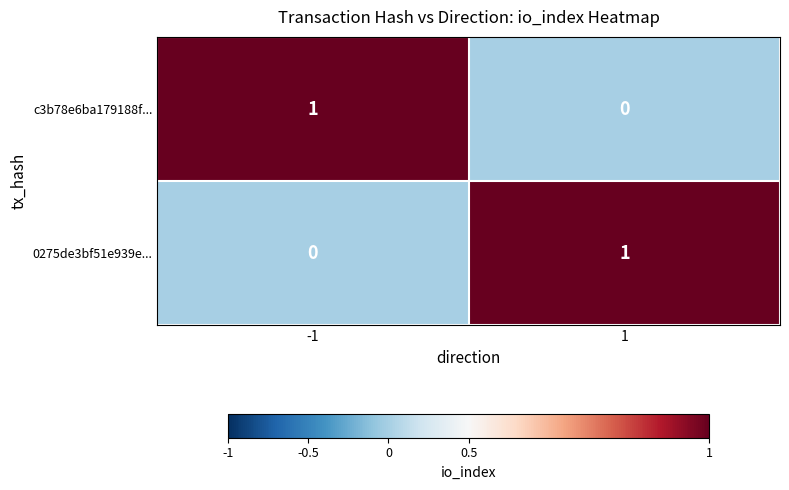

True or false: c3b78e6ba179188f... has a value of 1 at -1.

True